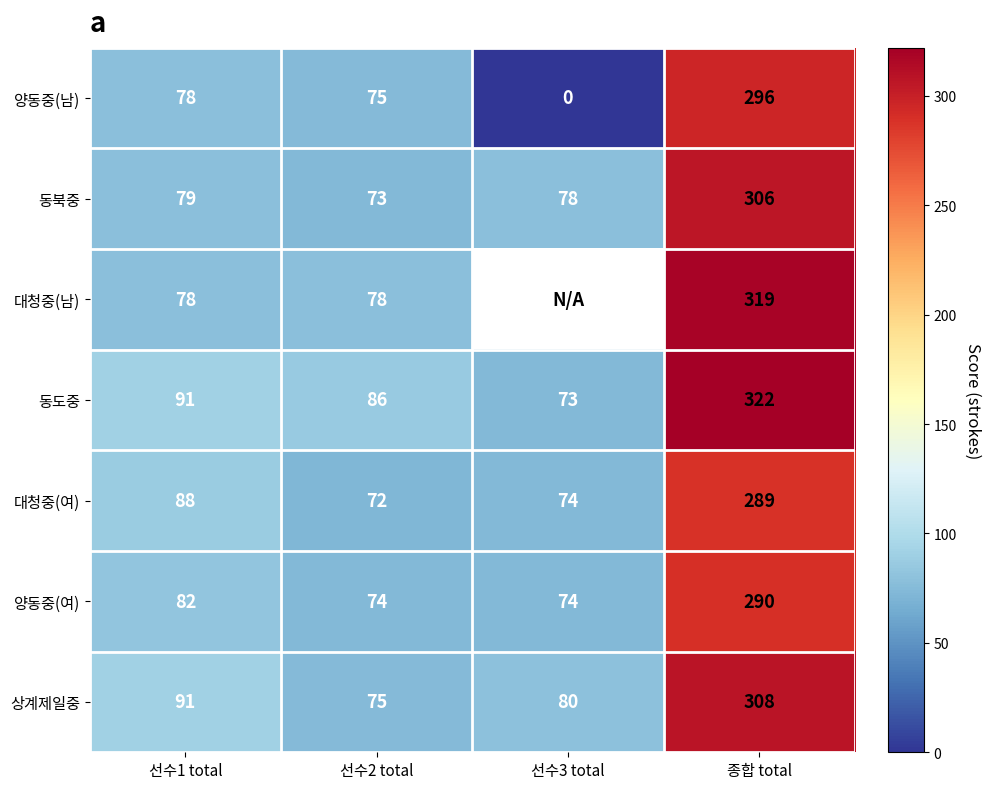

Rank the series at 종합 total from lowest to highest value.

대청중(여), 양동중(여), 양동중(남), 동북중, 상계제일중, 대청중(남), 동도중